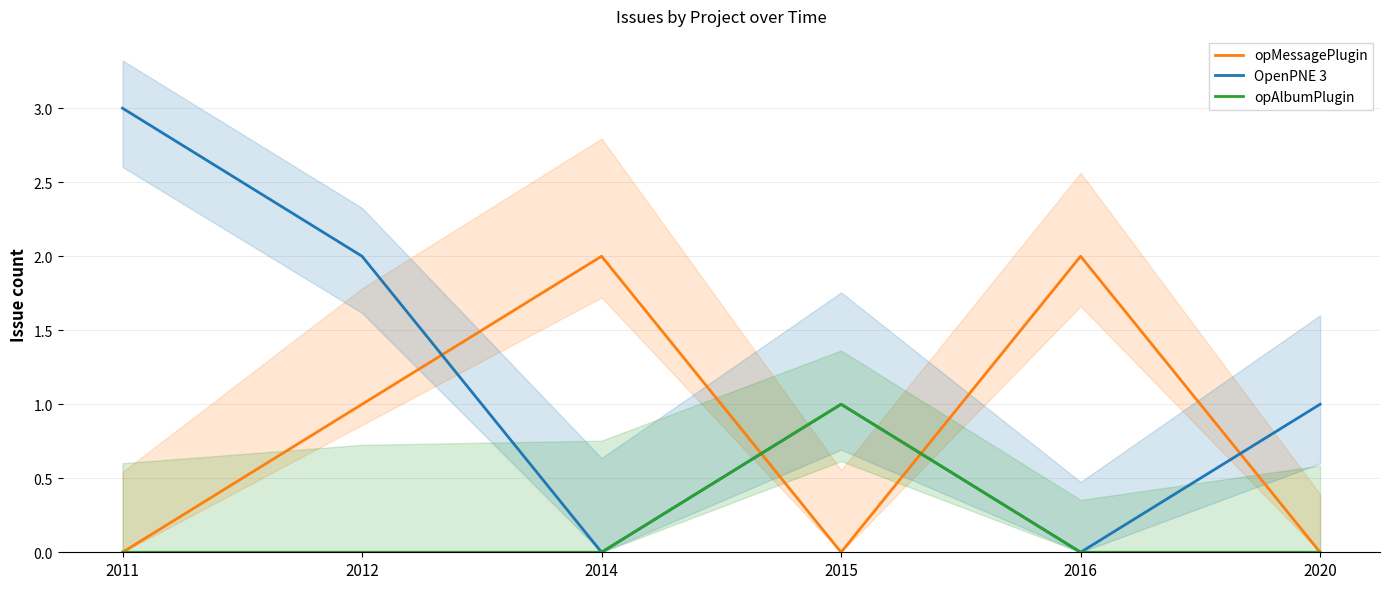

At which category does opMessagePlugin reach its first local valley?

2015